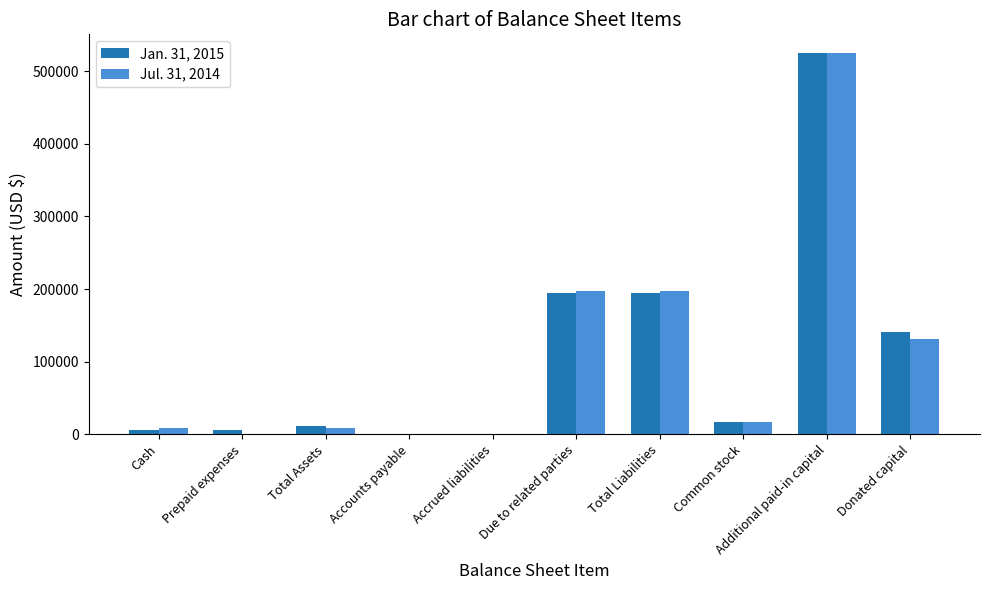

What is the sum of all Jan. 31, 2015 values?

1095124